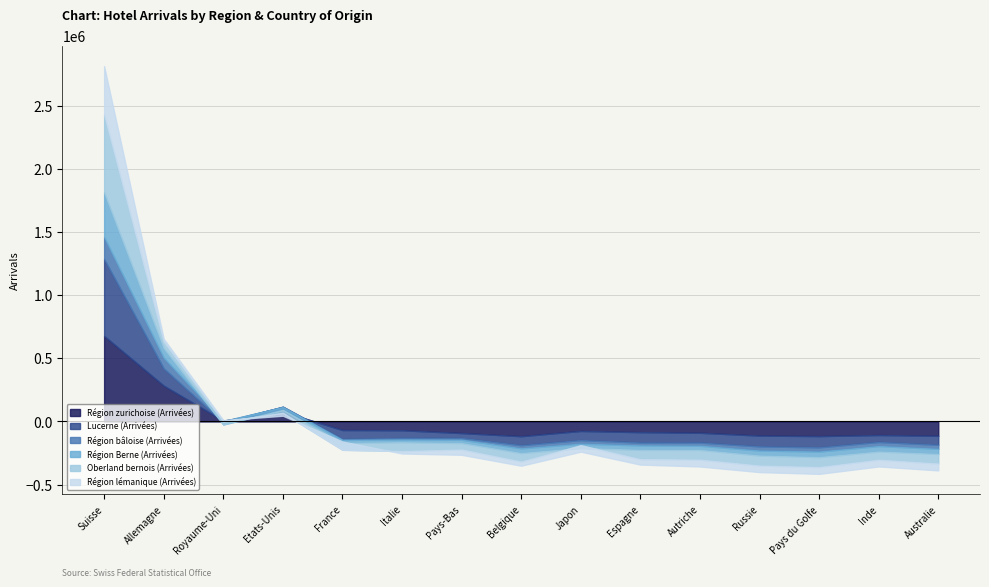

At how many categories does at least one series exceed 228954?

2